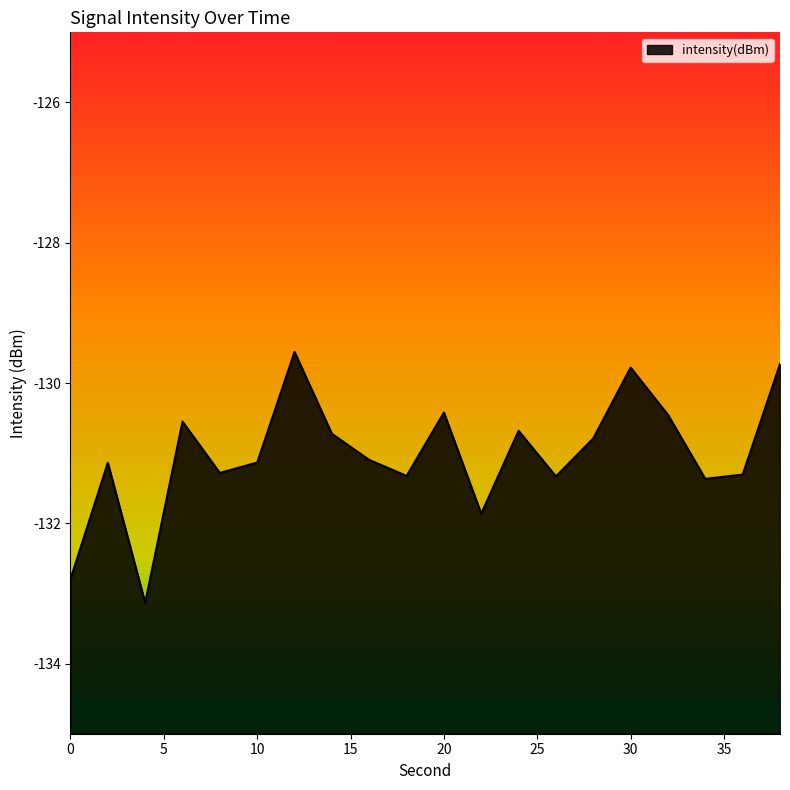

What is the difference between the maximum and second lowest values?

3.2